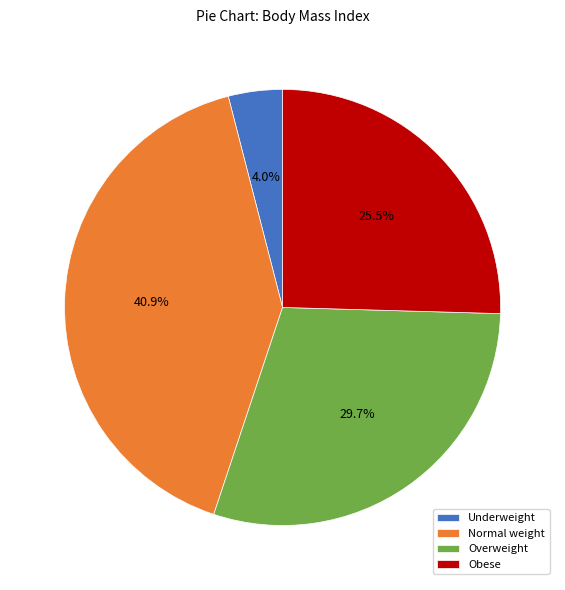

Is Normal weight the majority of the pie?

No